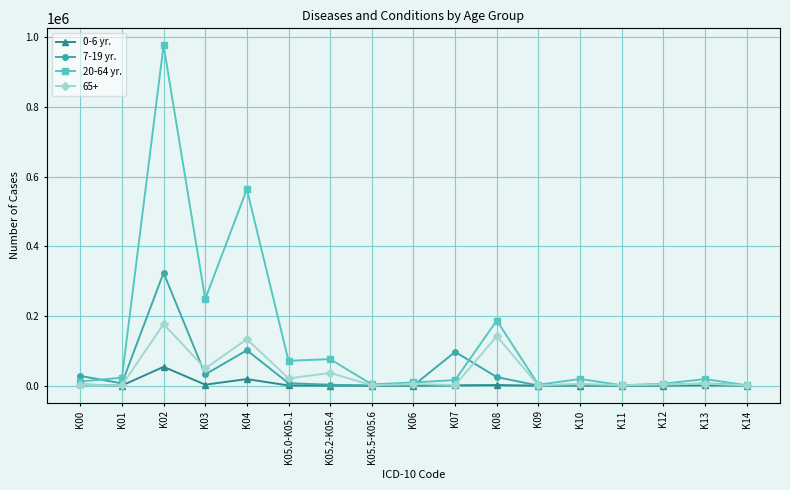

At which category does 0-6 yr. reach its first local peak?

K02